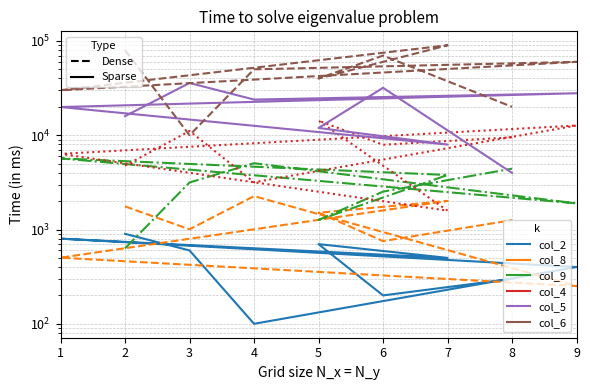

Which series has the widest spread of values?

col_6